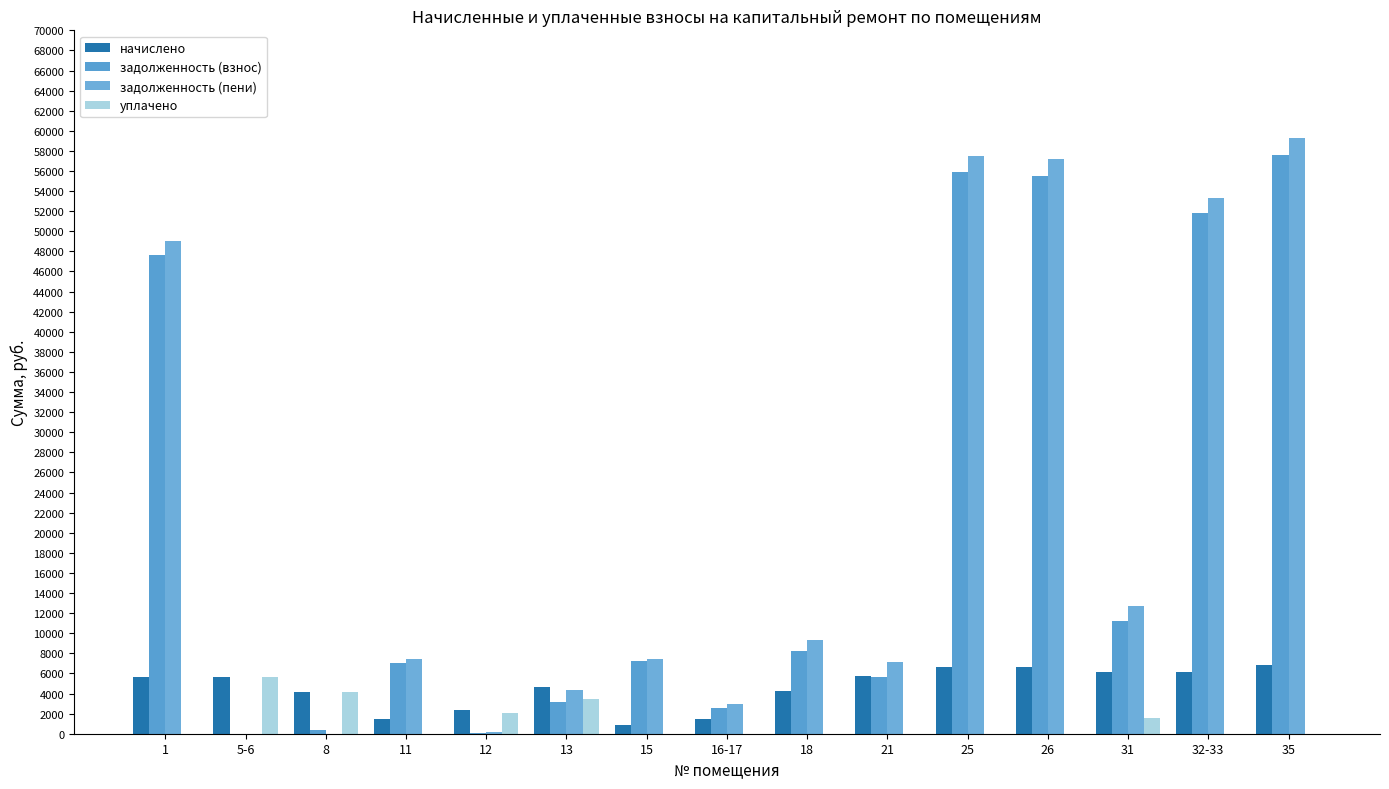

The value of задолженность (пени) at 12 is 340.1. True or false?

False